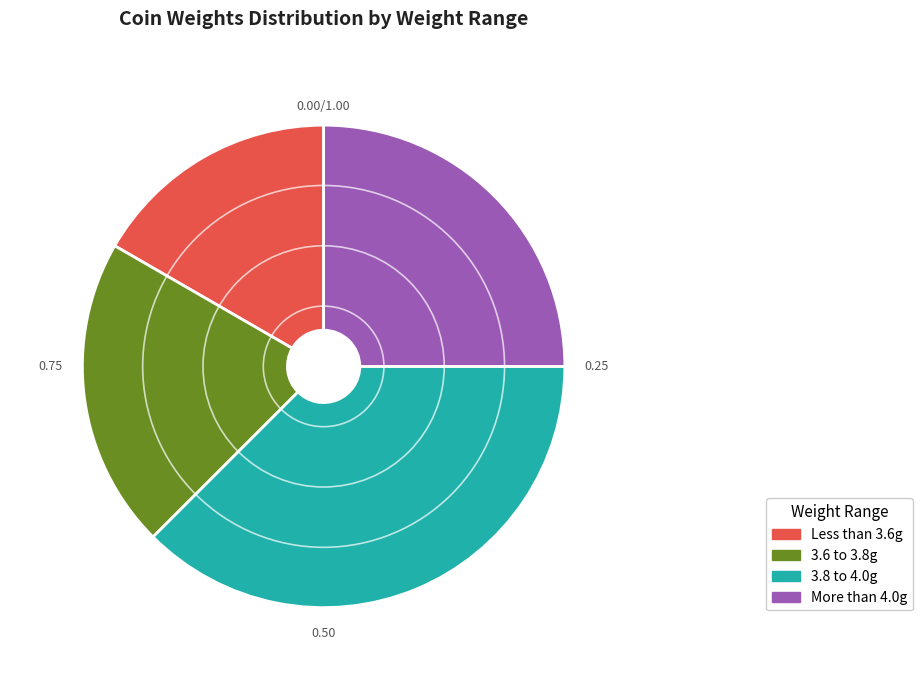

Rank the categories by value from highest to lowest.

3.8 to 4.0g, More than 4.0g, 3.6 to 3.8g, Less than 3.6g